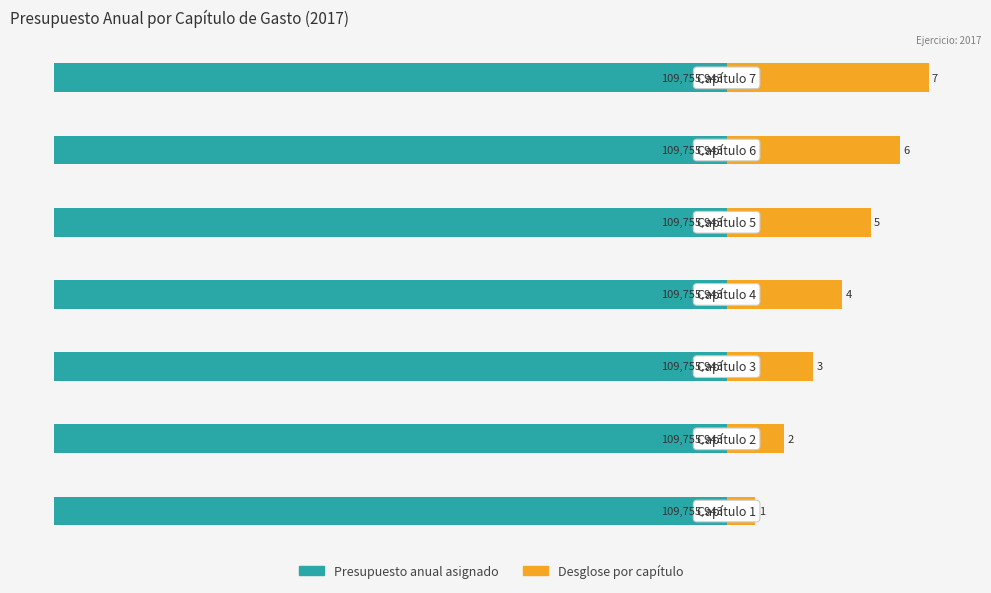

How many bars are there in each group?

2